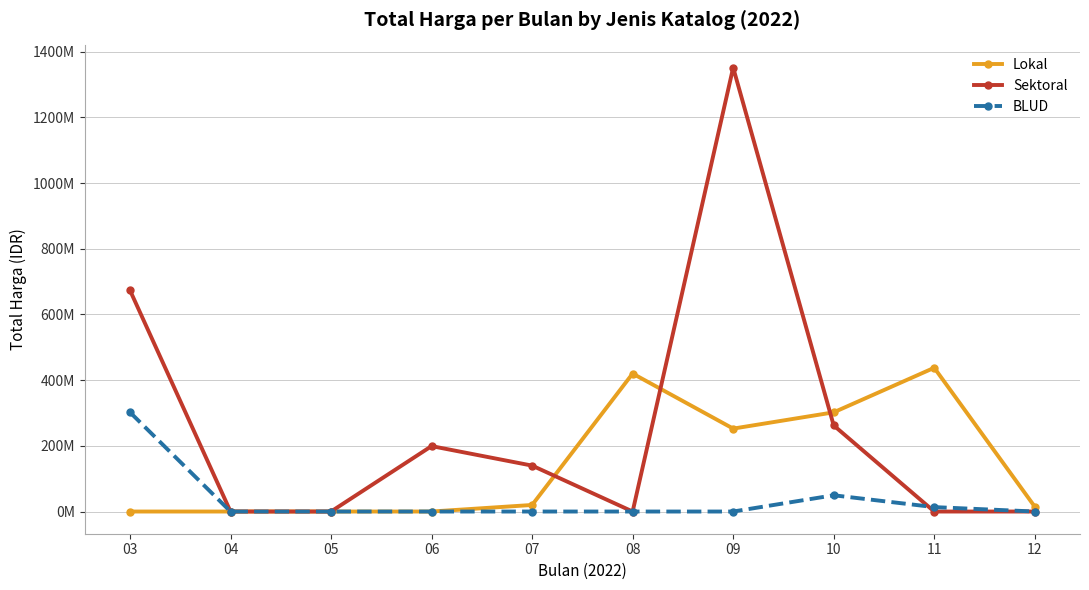

What are all the series names shown in the legend?

Lokal, Sektoral, BLUD